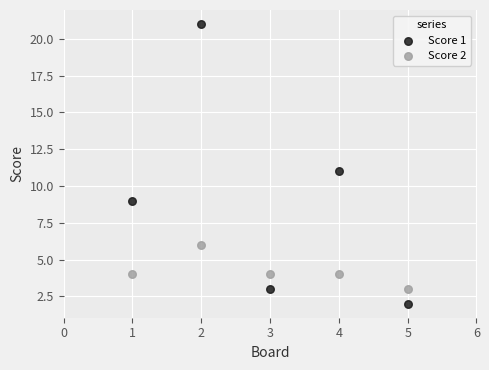

Which series reaches the maximum Y coordinate?

Score 1